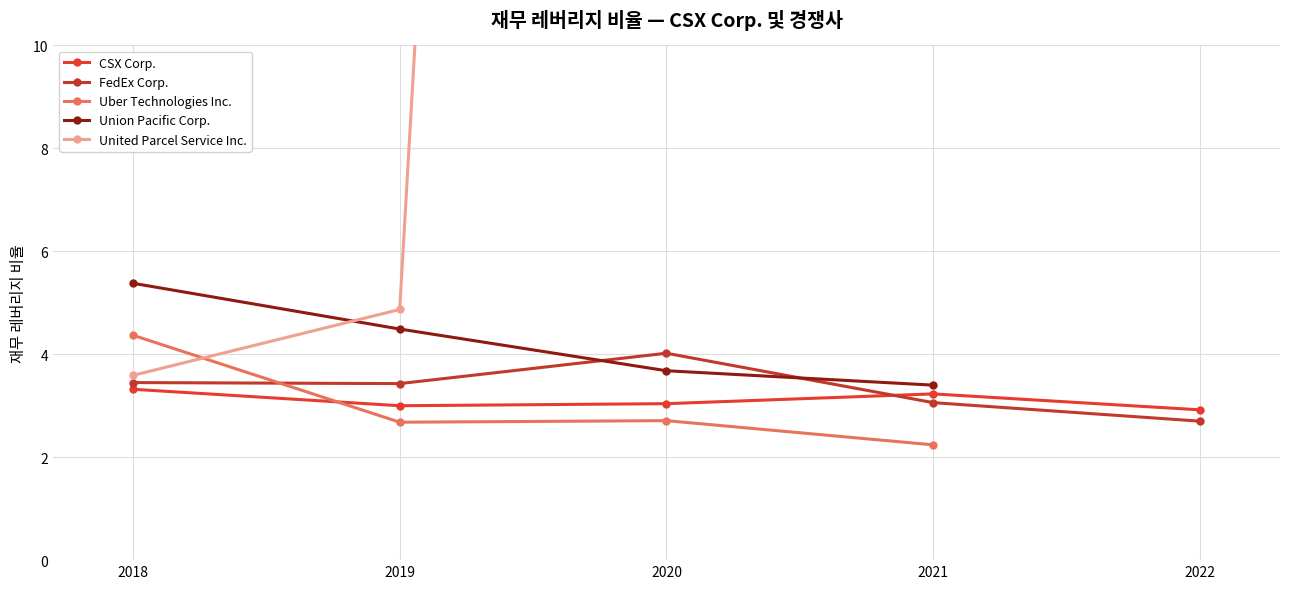

Where is the first local maximum for Uber Technologies Inc.?

2020